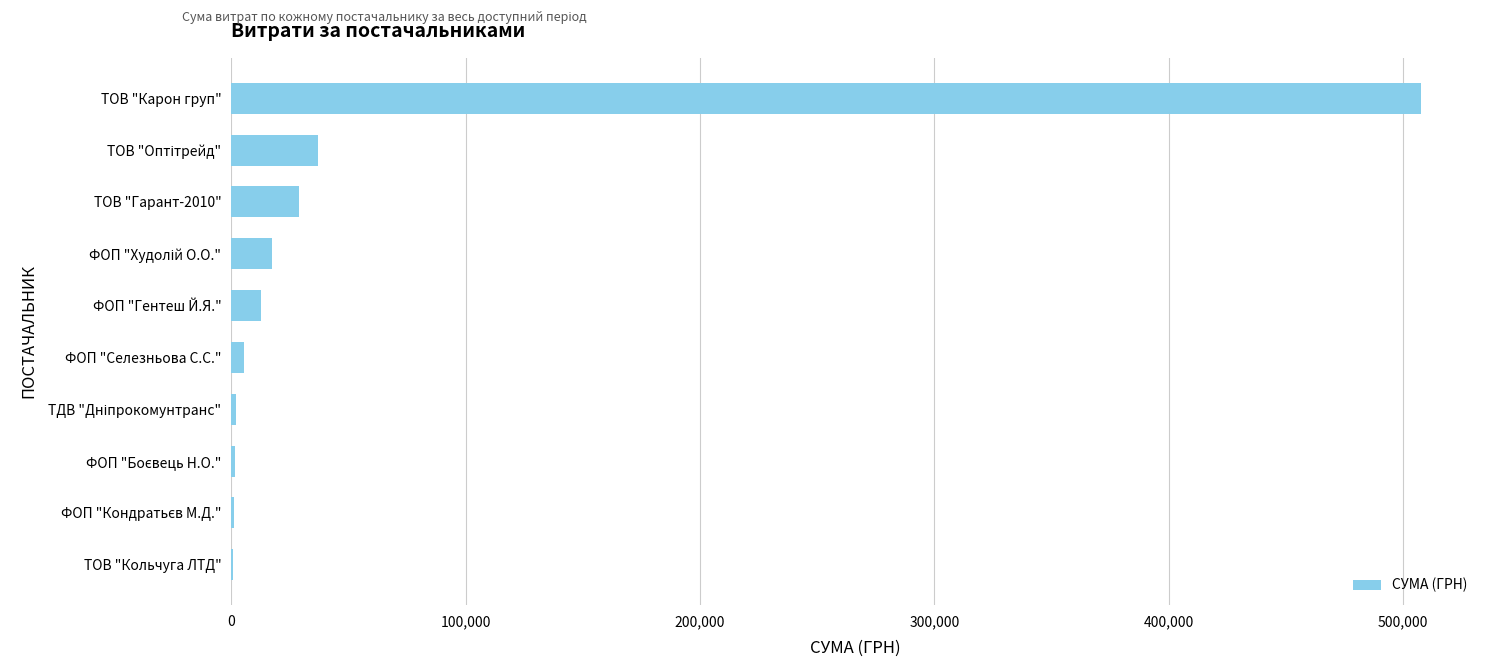

What is the sum of all values?

614509.2